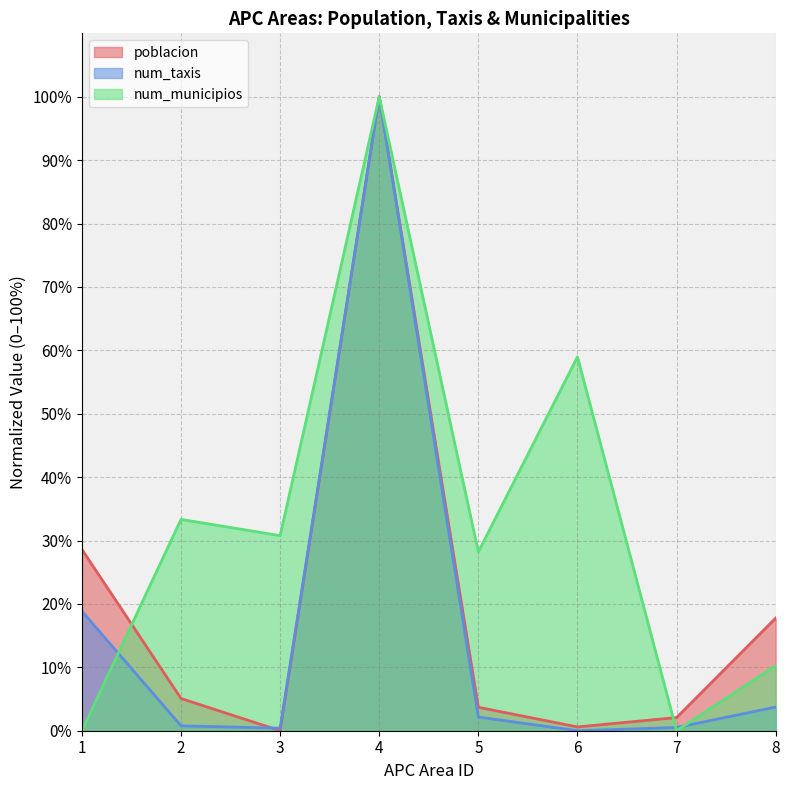

True or false: num_municipios has more than 0 interior local peaks.

True